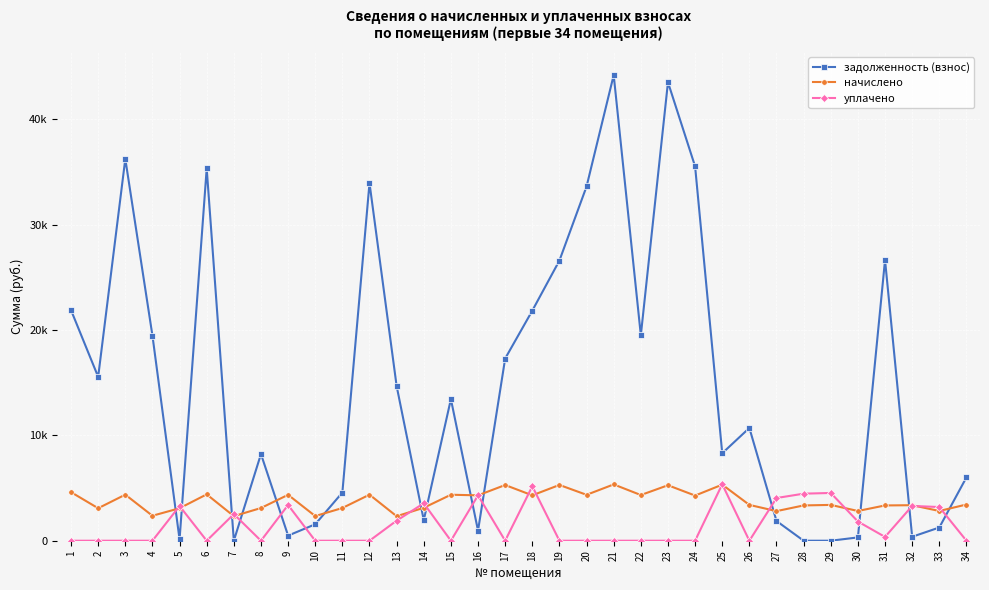

Rank the categories by уплачено value from lowest to highest.

1, 2, 3, 4, 6, 8, 10, 11, 12, 15, 17, 19, 20, 21, 22, 23, 24, 26, 34, 31, 30, 13, 7, 33, 5, 32, 9, 14, 27, 16, 28, 29, 18, 25